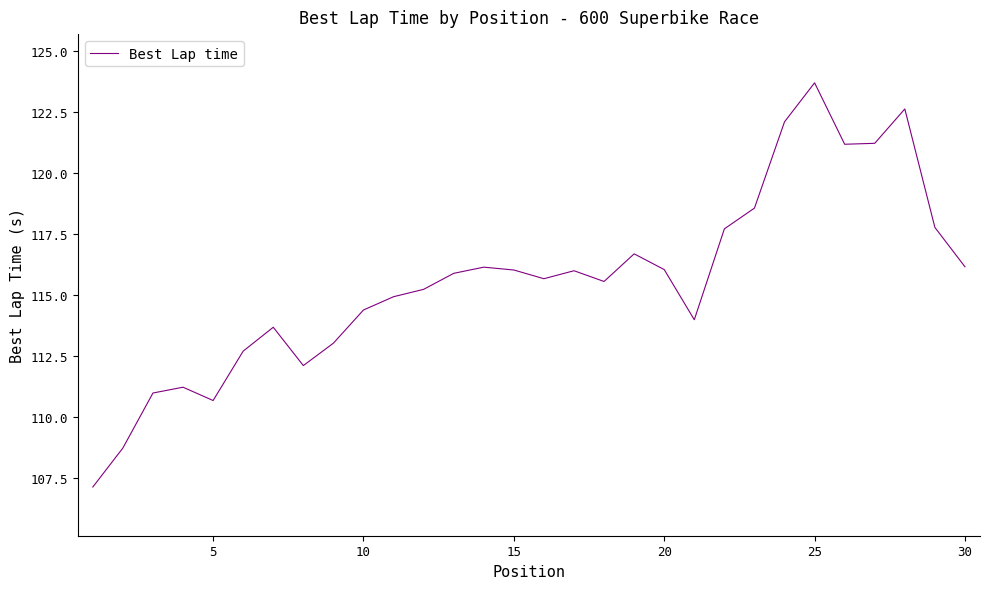

What is the greatest value displayed?

123.7